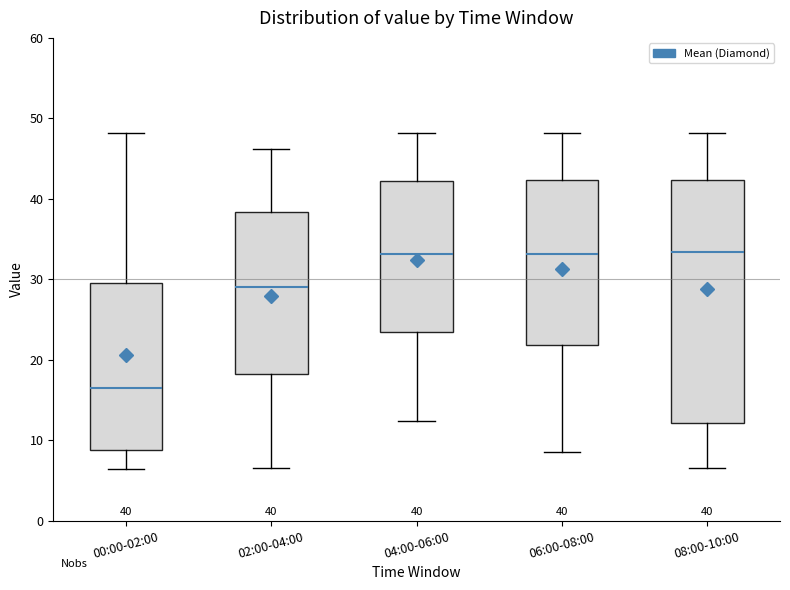

Which box has the lowest median line?

00:00-02:00